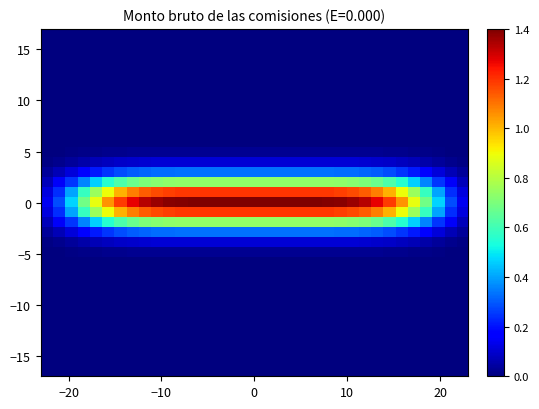

At how many categories does at least one series exceed 0?

35